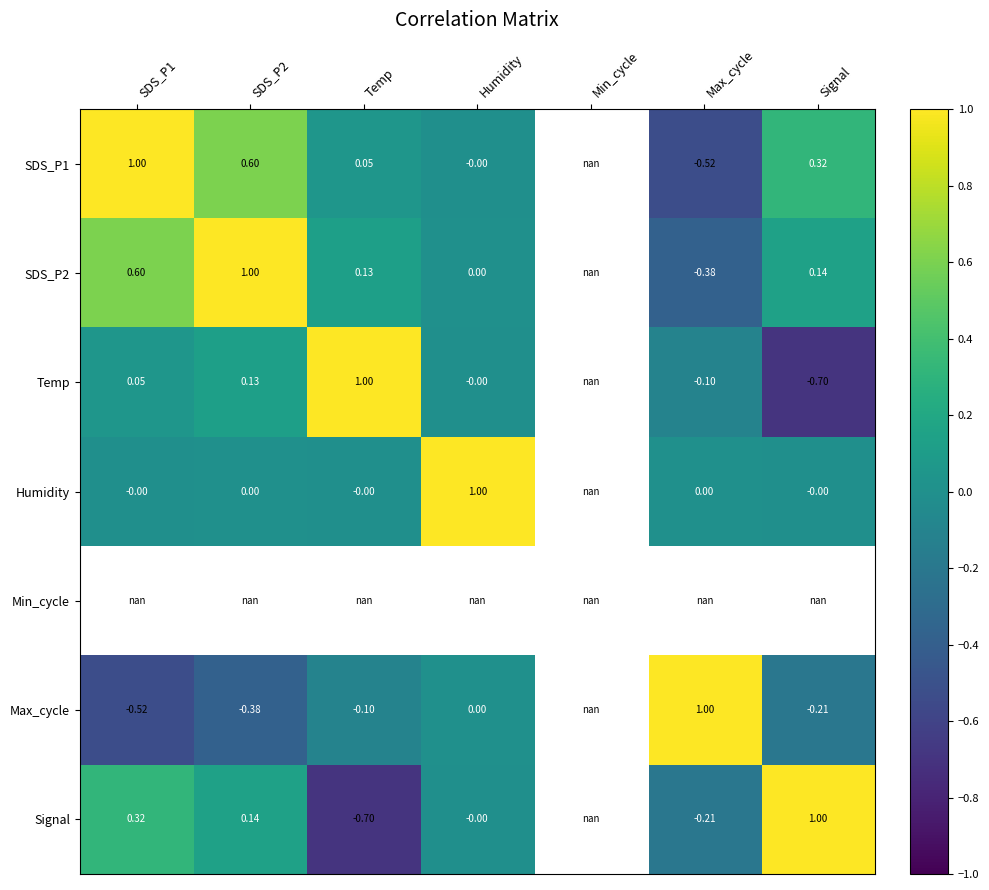

What is the difference between the highest and lowest values at Max_cycle?

1.5